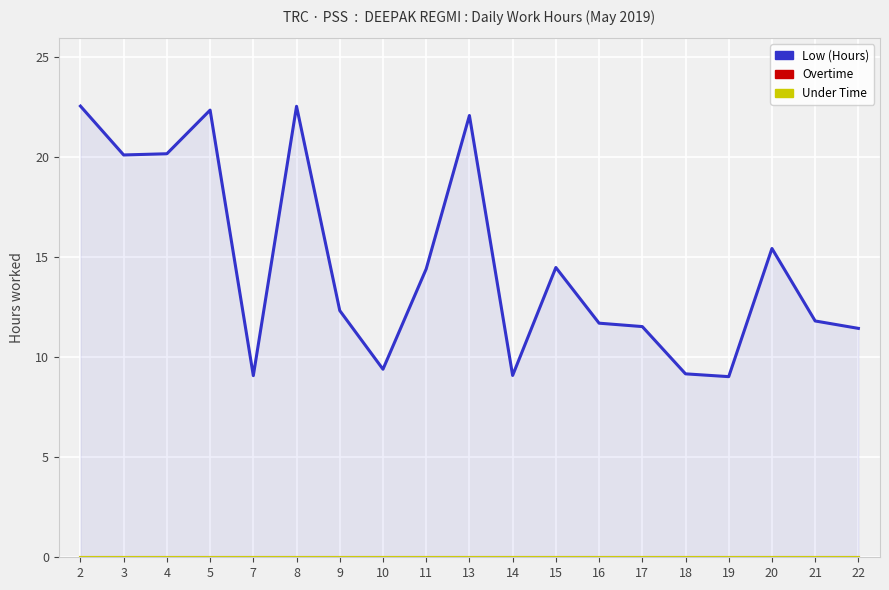

Rank the series by their maximum value, from lowest to highest.

Overtime, Under Time, Low (Hours)